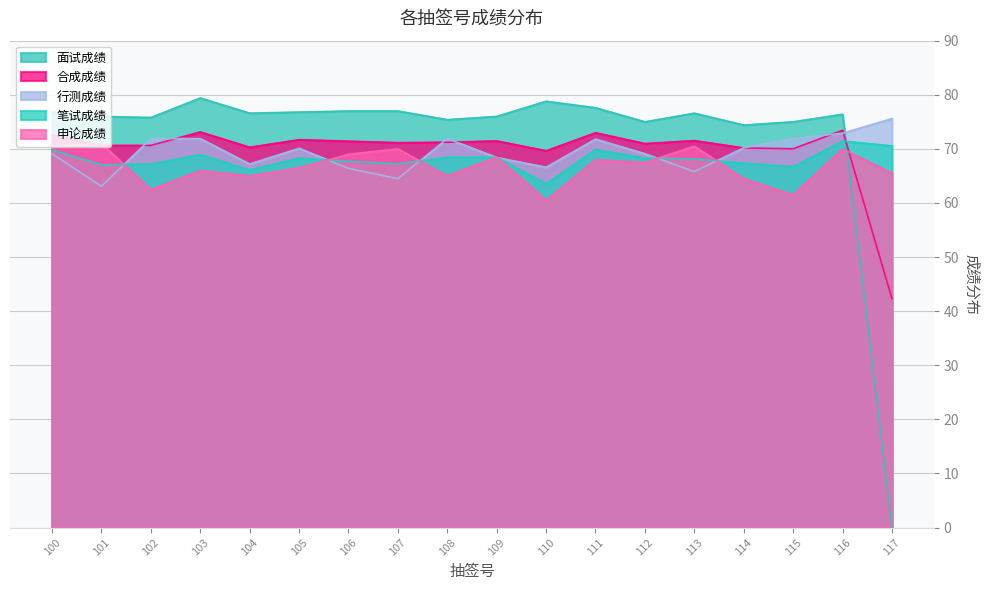

What is the greatest value displayed?

79.4